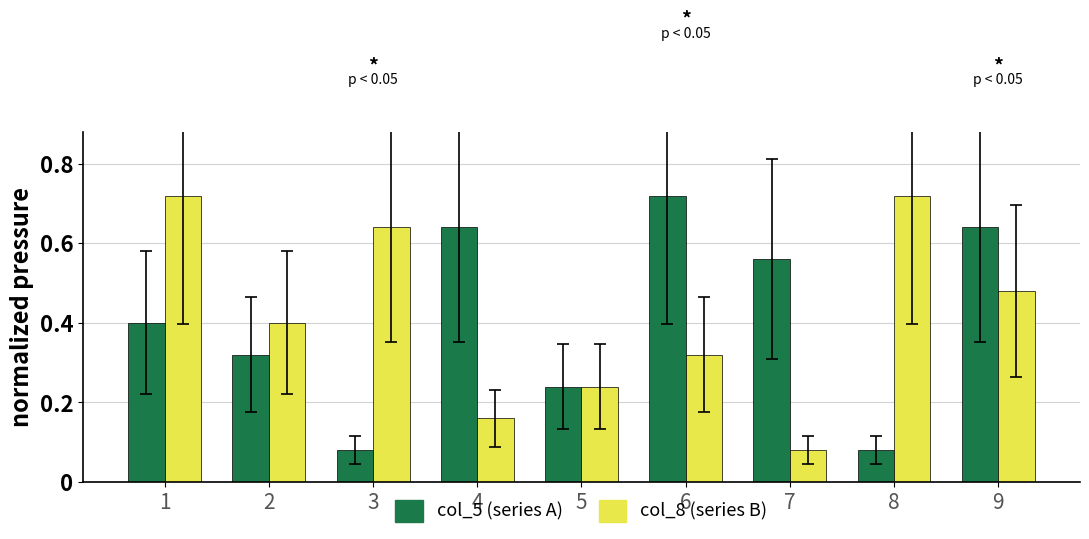

What is the difference between the col_8 (series B) values at 8 and 6?

0.4